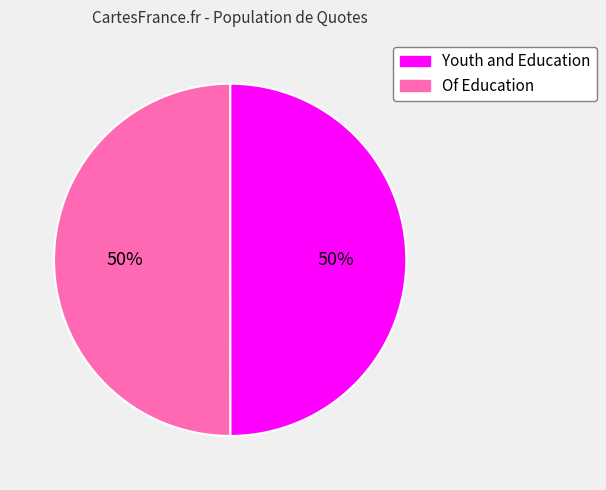

To the nearest percent, what percentage of the pie is Youth and Education?

50%